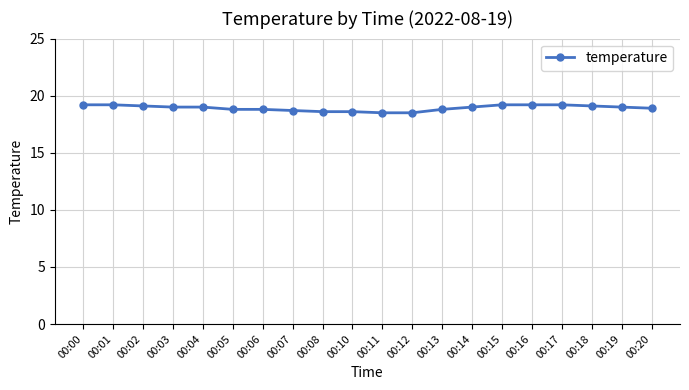

What is the sum of the values at 00:11 and 00:03?

37.5